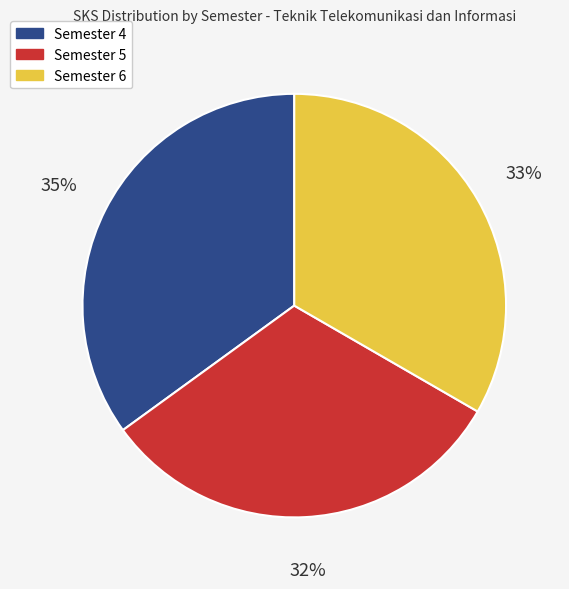

Combined, do Semester 4 and Semester 6 account for over 50%?

Yes